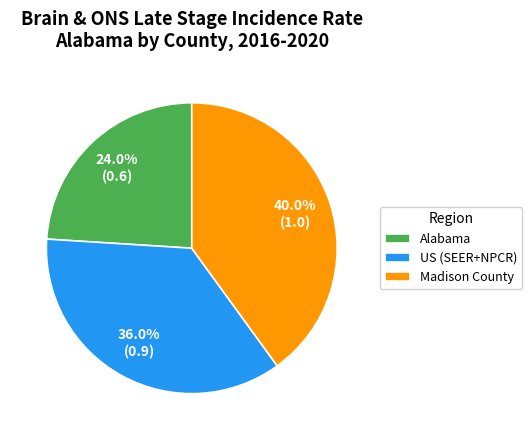

To the nearest percent, what percentage of the pie is Madison County?

40%